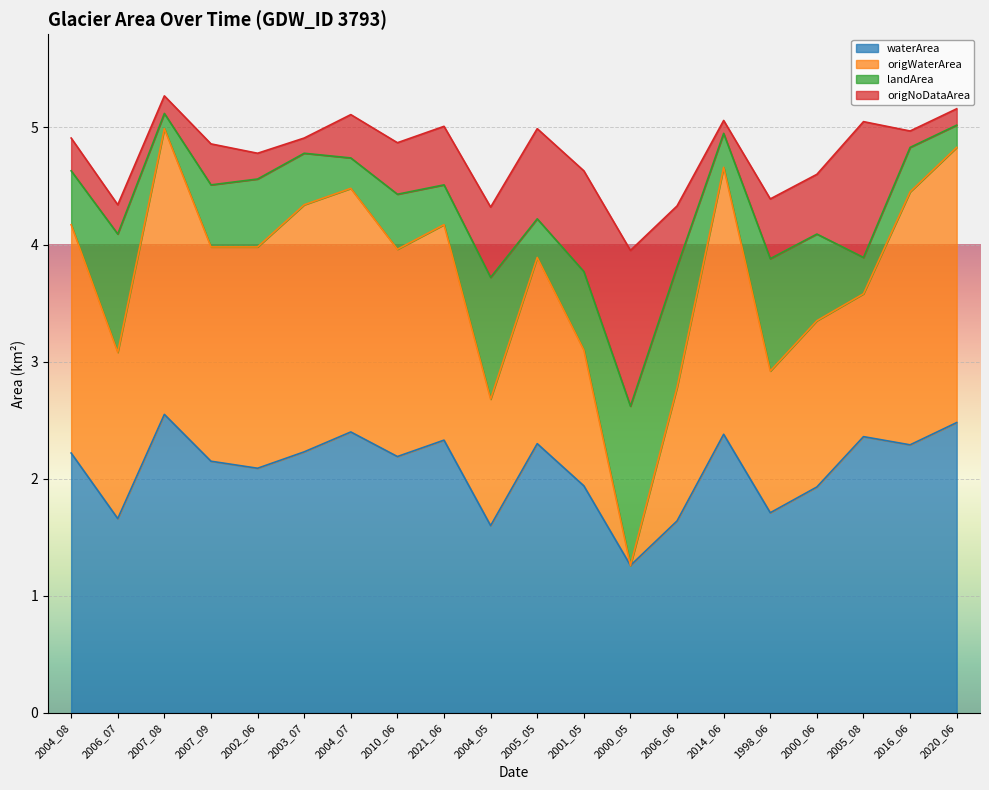

At which label does waterArea reach its minimum?

2000_05